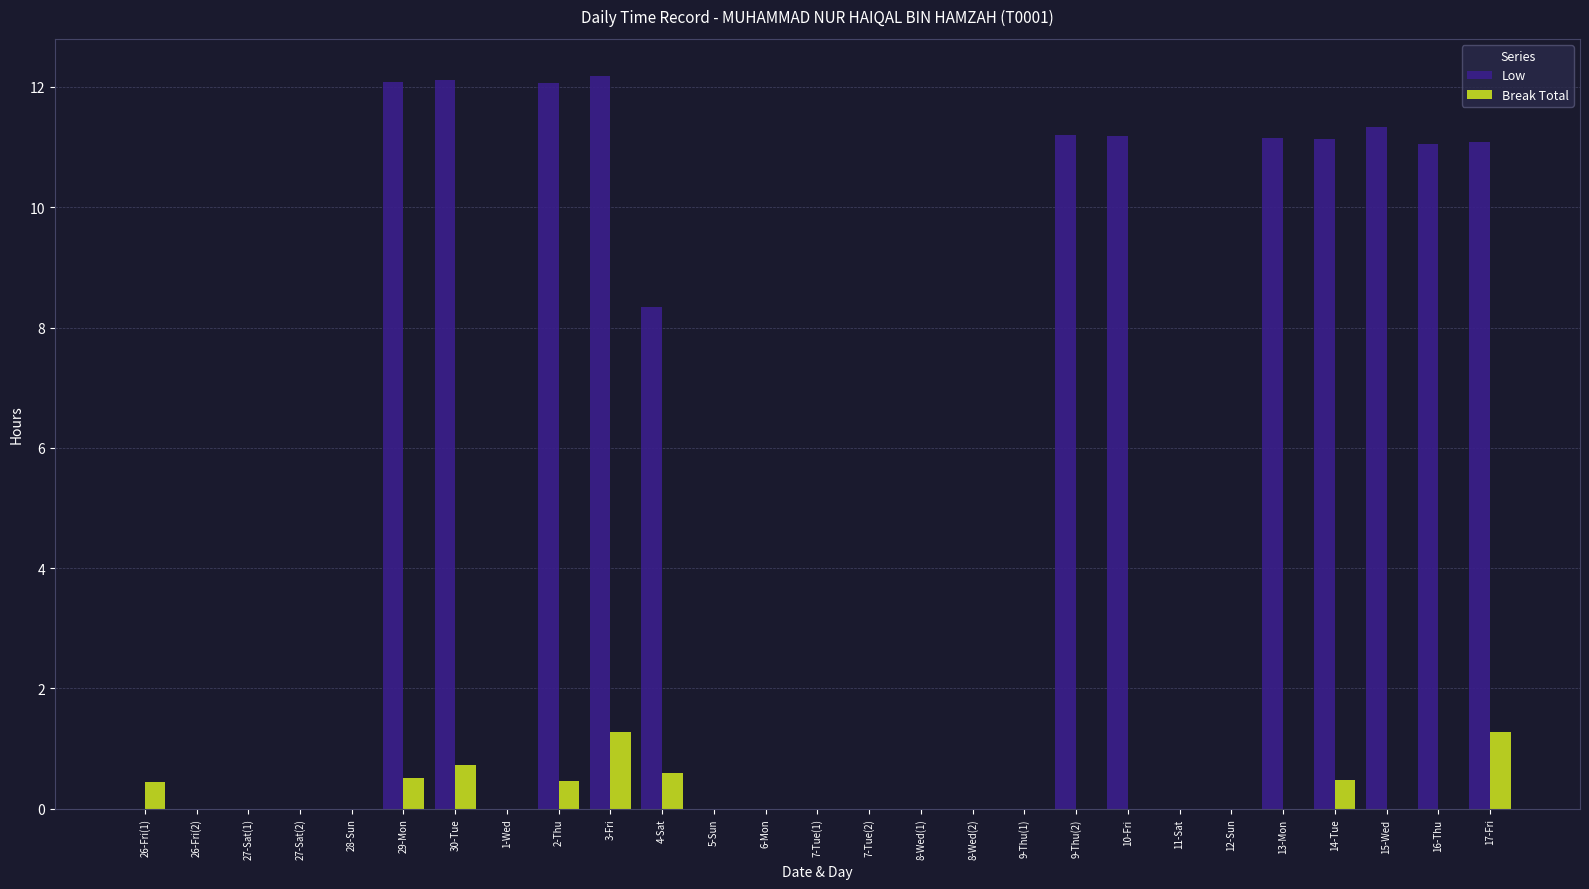

Between 8-Wed(1) and 10-Fri, which series saw the biggest shift?

Low